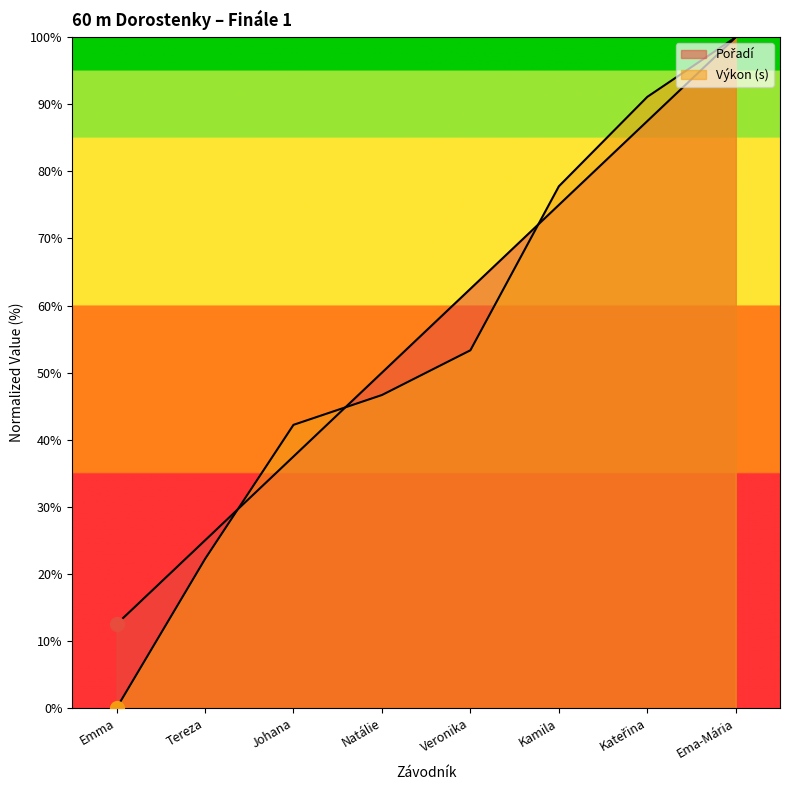

At which label is Výkon closest to 50?

Natálie